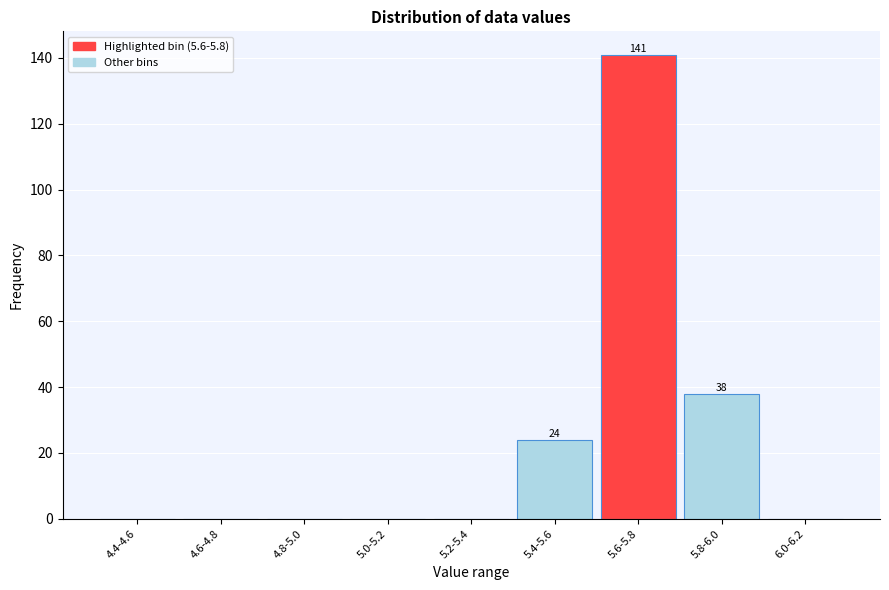

Reading left to right, transcribe all the data shown in this chart.

4.4-4.6=0	4.6-4.8=0	4.8-5.0=0	5.0-5.2=0	5.2-5.4=0	5.4-5.6=24	5.6-5.8=141	5.8-6.0=38	6.0-6.2=0